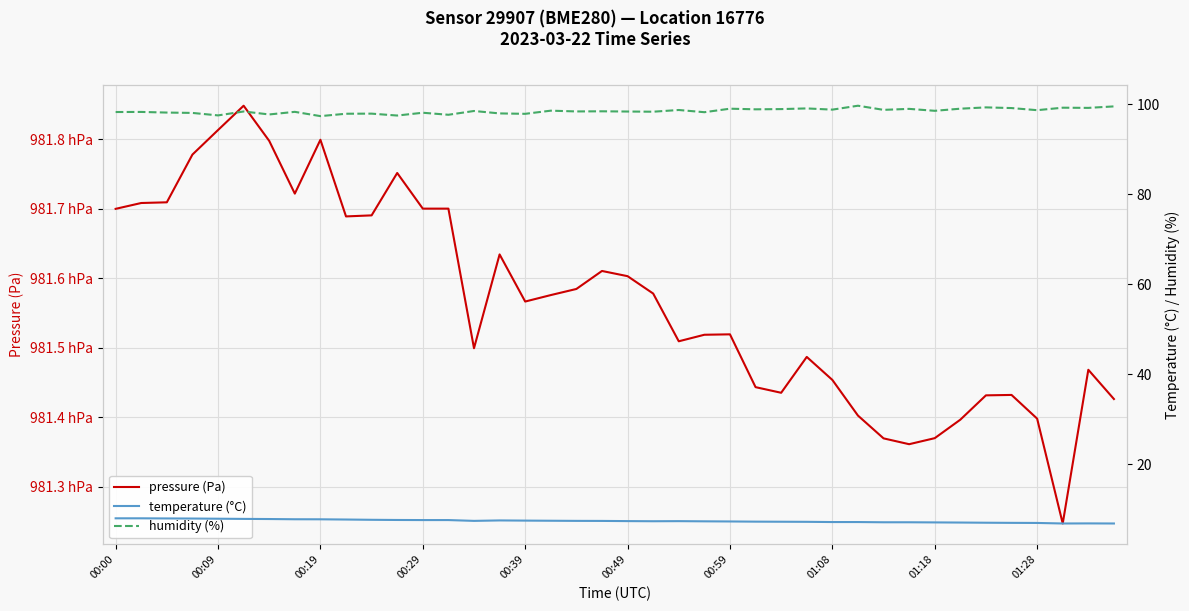

True or false: temperature (°C) and humidity (%) cross at least once.

False